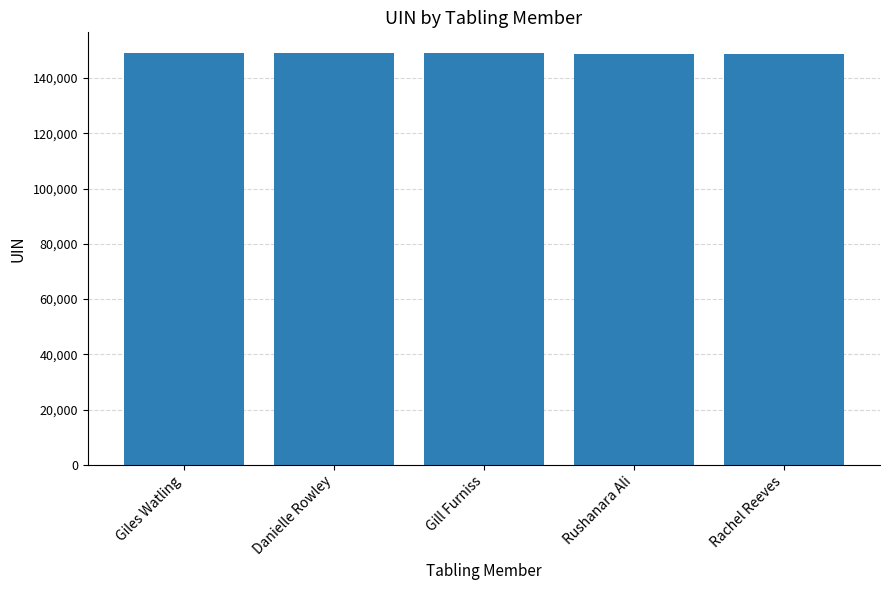

What is the ratio of the value at Danielle Rowley to the value at Rachel Reeves?

1.0